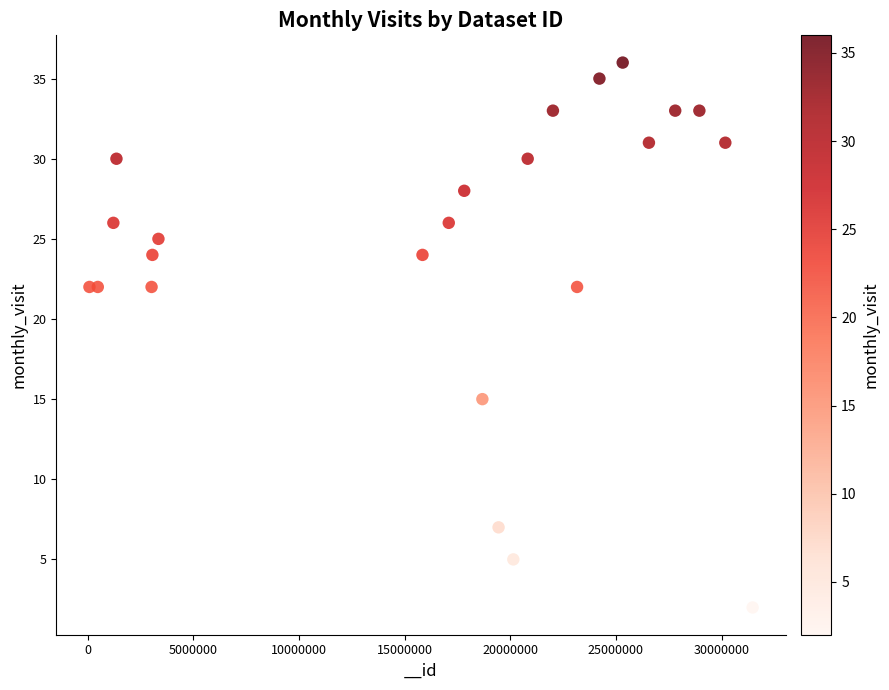

What is the range of X values (max minus min)?

31383501